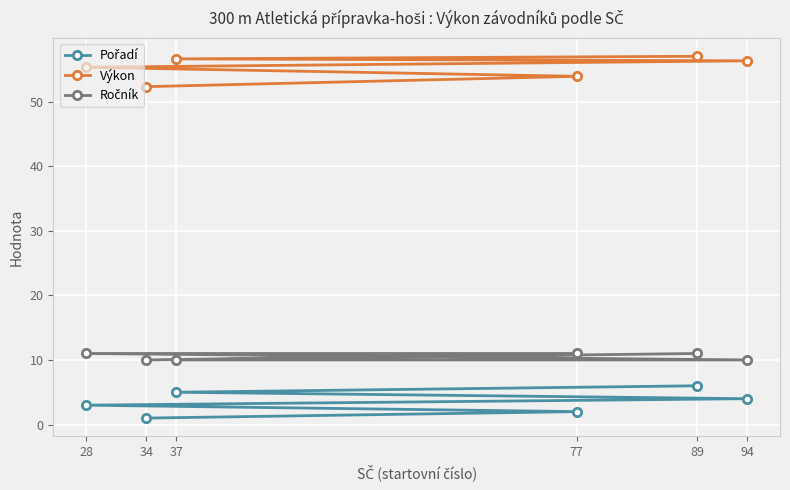

True or false: Výkon has more than 2 interior local peaks.

False